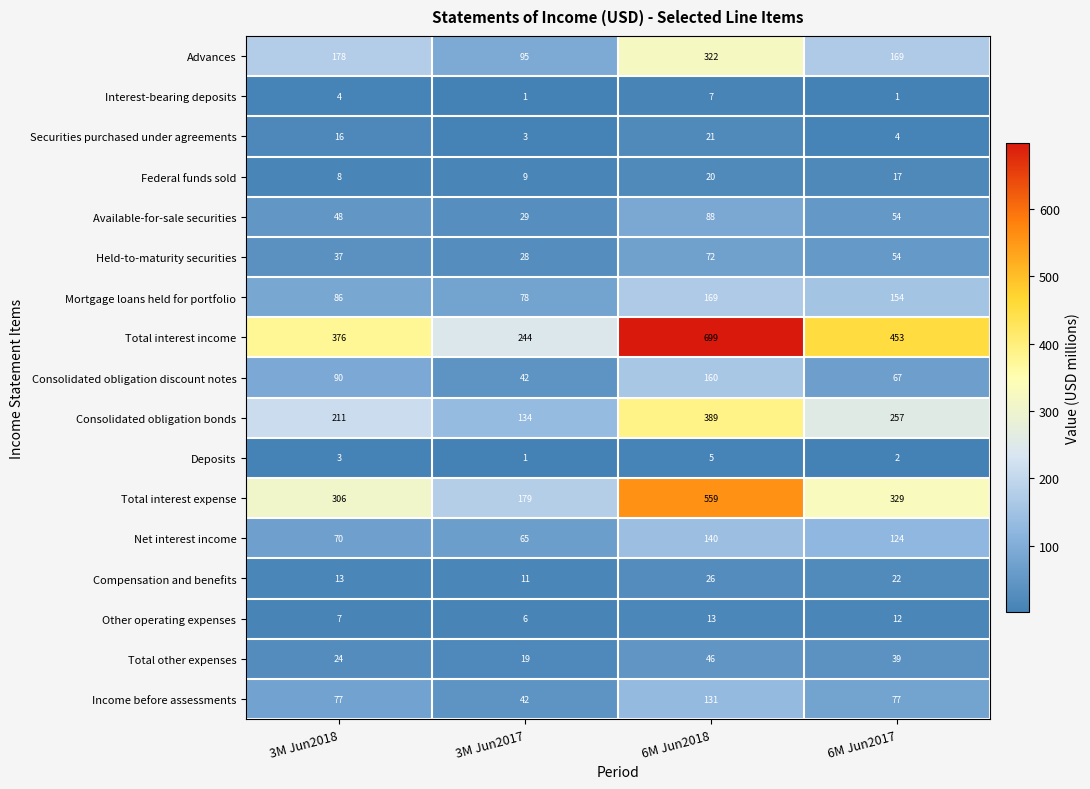

What is the maximum value shown in the chart?

699